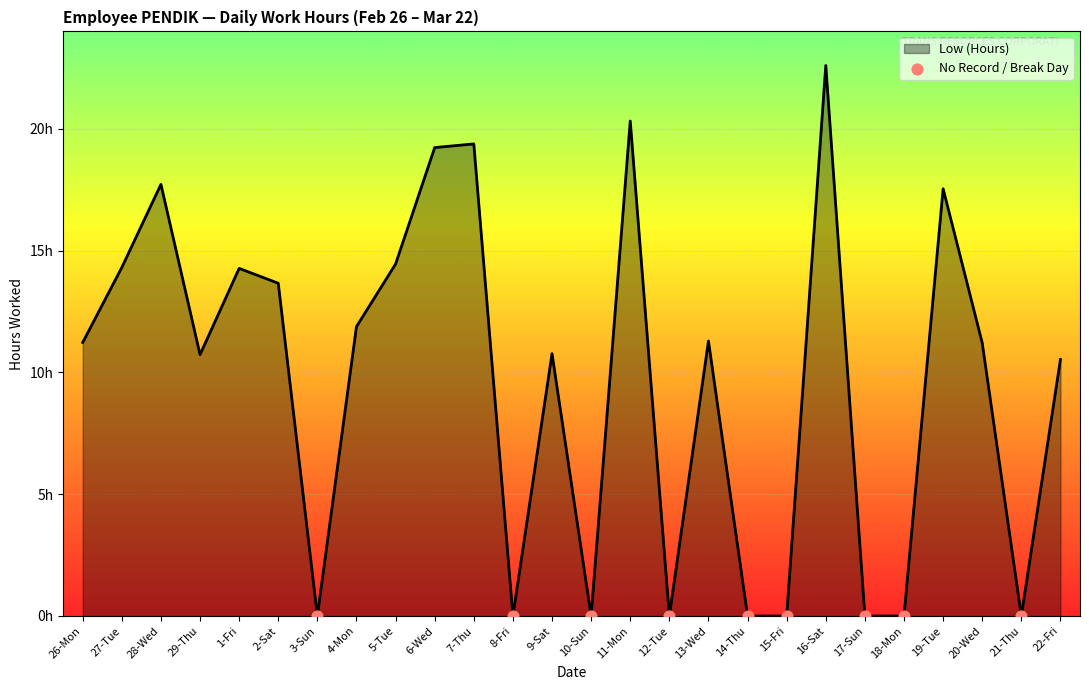

What is the ratio of the value at 1-Fri to the value at 20-Wed?

1.3